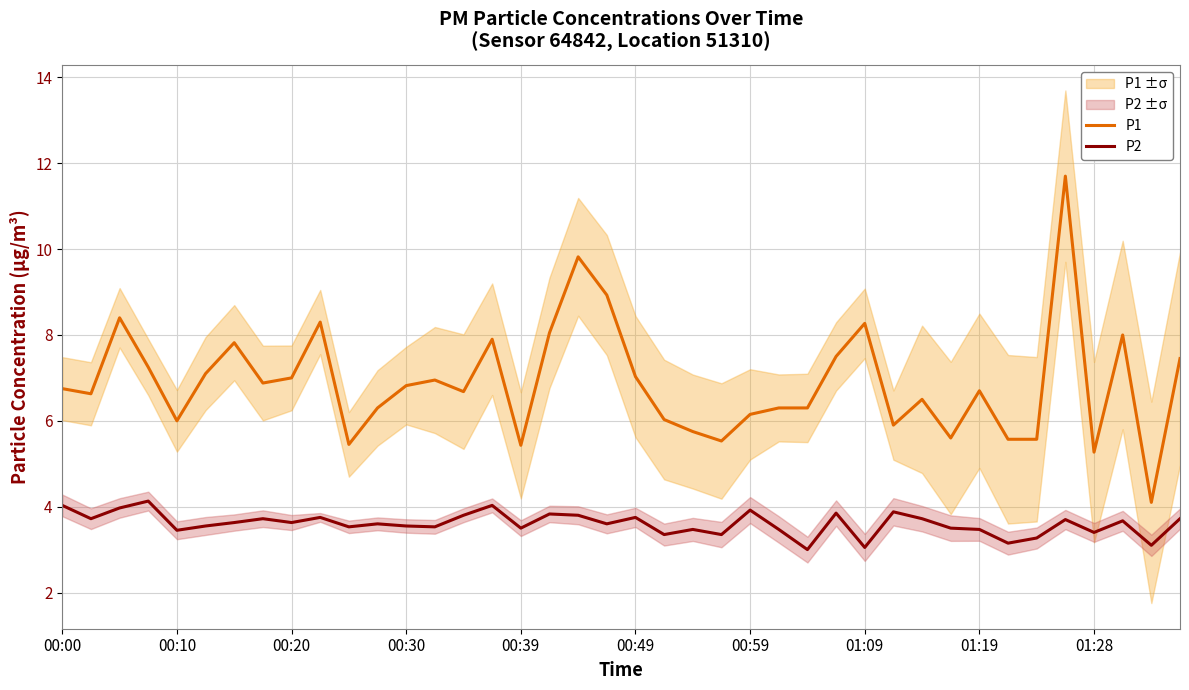

Reading right to left, extract all data points from this chart.

P1: 7.5	4.1	8.0	5.3	11.7	5.6	5.6	6.7	5.6	6.5	5.9	8.3	7.5	6.3	6.3	6.2	5.5	5.8	6.0	7.0	8.9	9.8	8.1	5.4	7.9	6.7	7.0	6.8	6.3	5.5	8.3	7.0	6.9	7.8	7.1	6.0	7.2	8.4	6.6	6.8
P2: 3.7	3.1	3.7	3.4	3.7	3.3	3.1	3.5	3.5	3.7	3.9	3.0	3.9	3.0	3.5	3.9	3.4	3.5	3.4	3.8	3.6	3.8	3.8	3.5	4.0	3.8	3.5	3.5	3.6	3.5	3.8	3.6	3.7	3.6	3.5	3.5	4.1	4.0	3.7	4.0